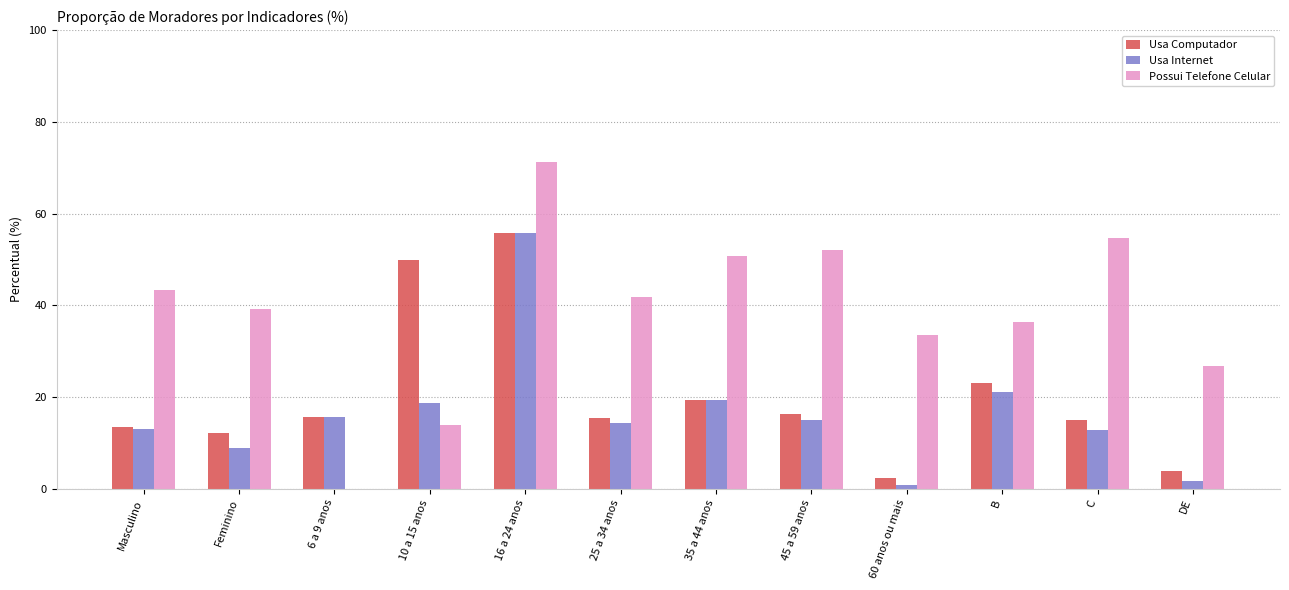

Which series changed the most between 6 a 9 anos and 35 a 44 anos?

Possui Telefone Celular